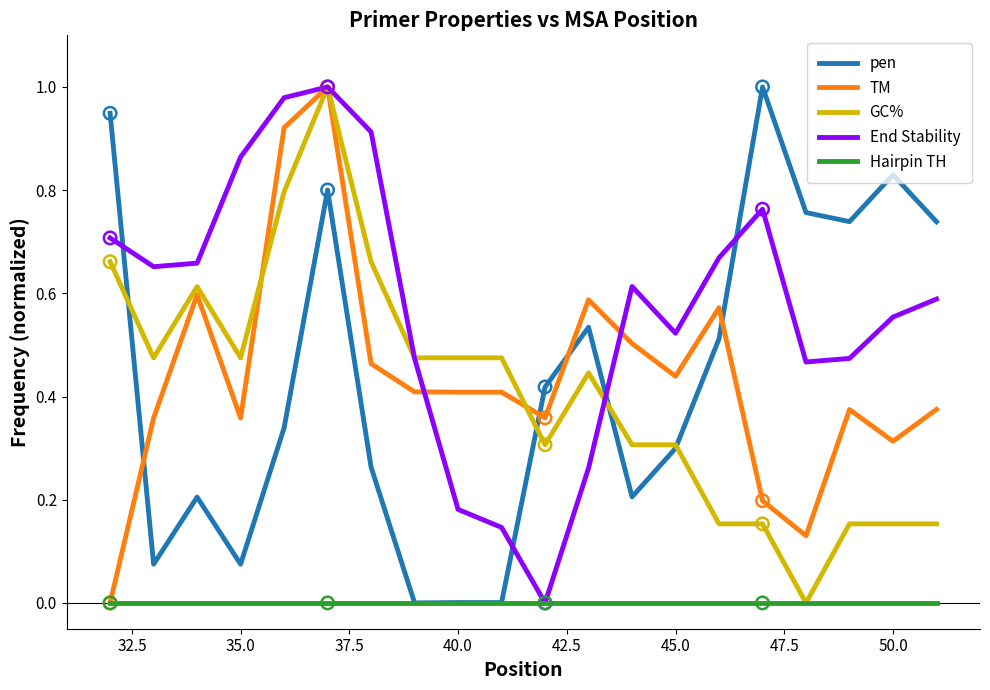

How many intersections are there between pen and End Stability?

4